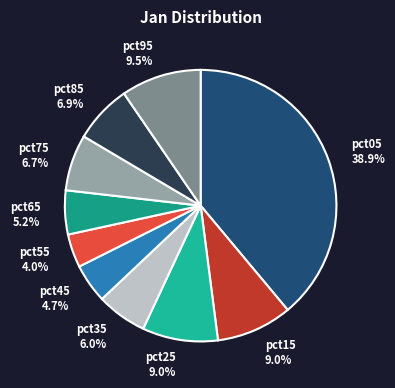

Does any single category account for the majority?

No